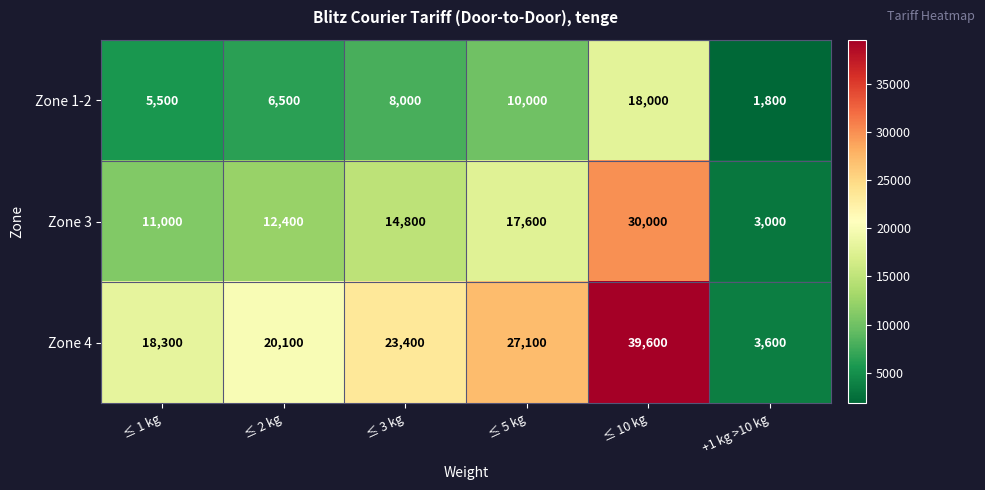

Is it true that Zone 1-2 equals 14264 at ≤ 5 kg?

False